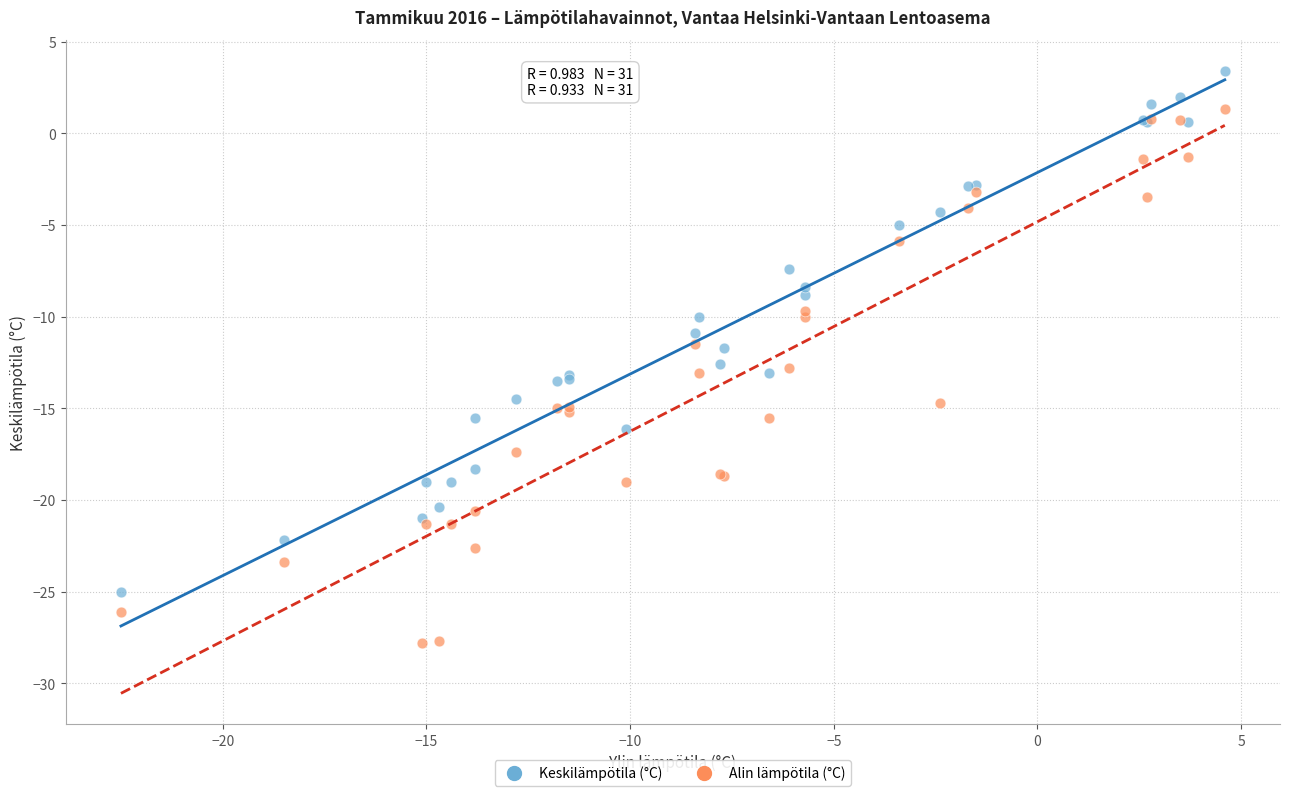

Which series reaches the minimum Y coordinate?

Alin lämpötila (°C)